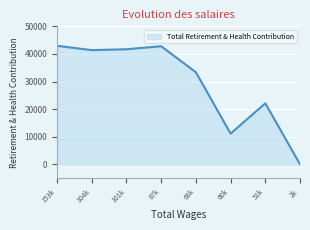

Where is the first local maximum?

87k